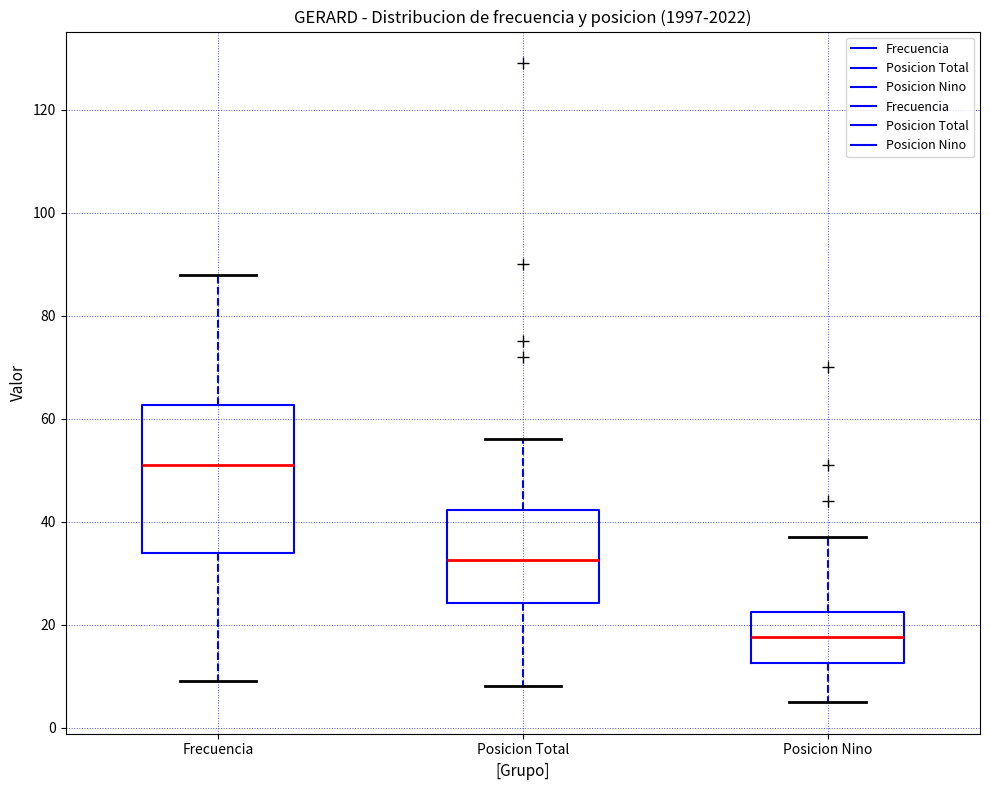

Comparing the boxes themselves (not the whiskers), which one is the tallest?

Frecuencia